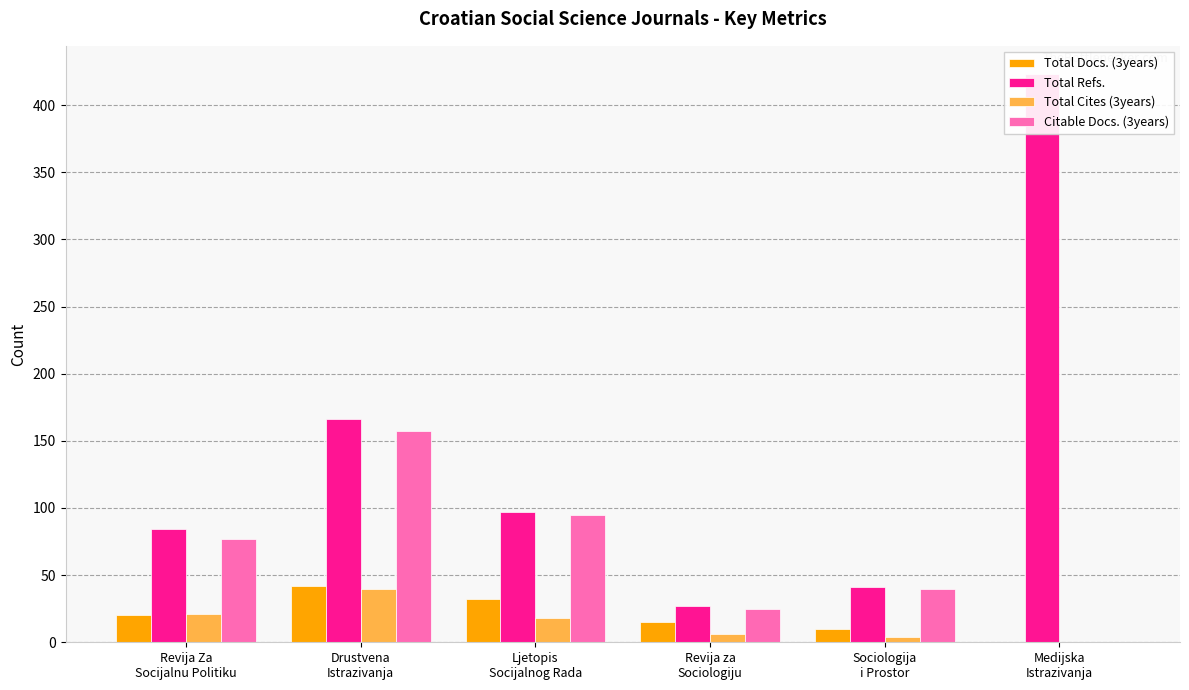

Read the Citable Docs. (3years) value at Revija Za
Socijalnu Politiku, to the nearest 50.

100